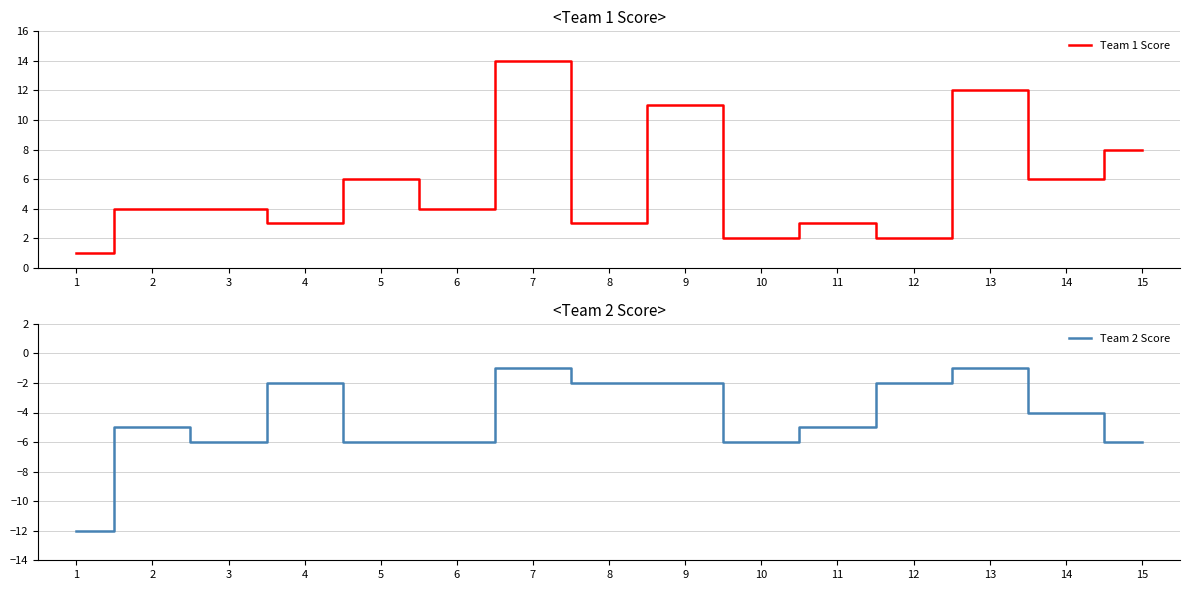

Count the number of data series in this chart.

2